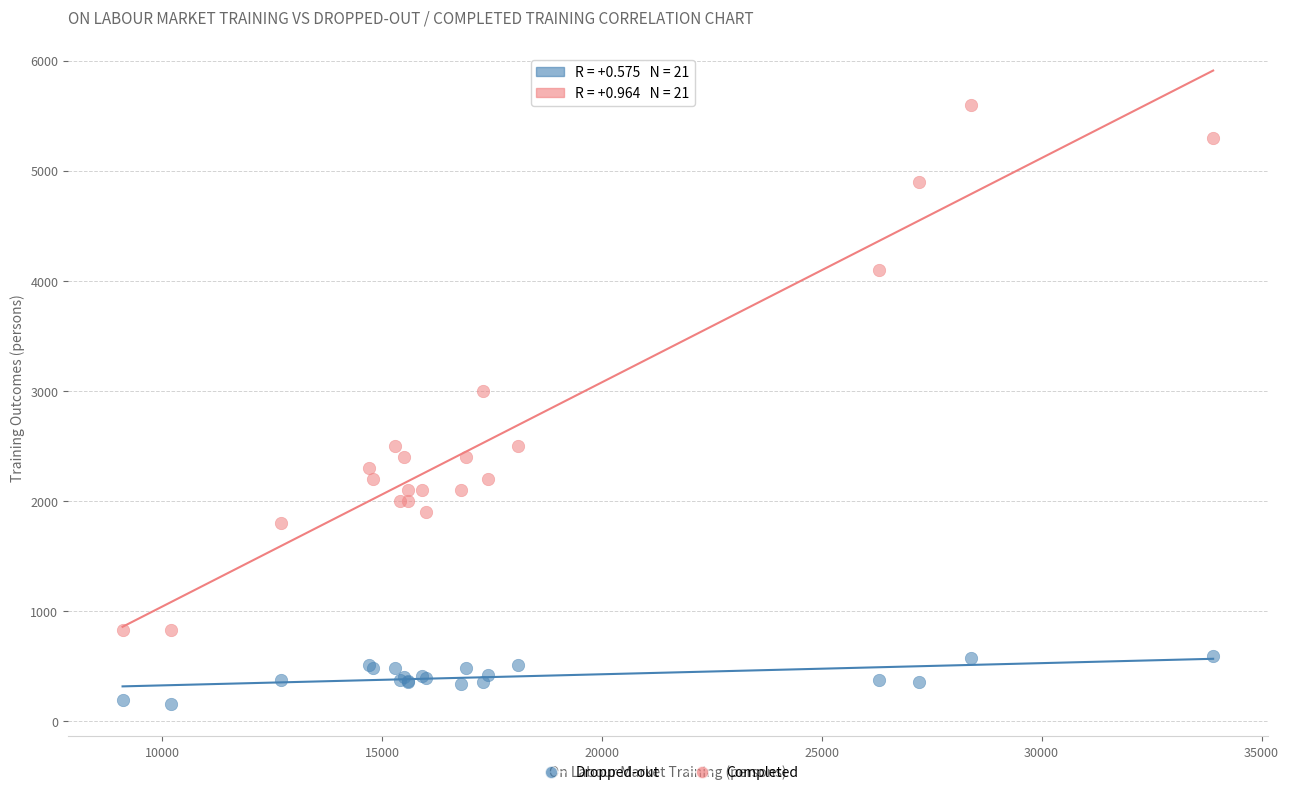

Which series contains the lowest Y value?

Dropped-out